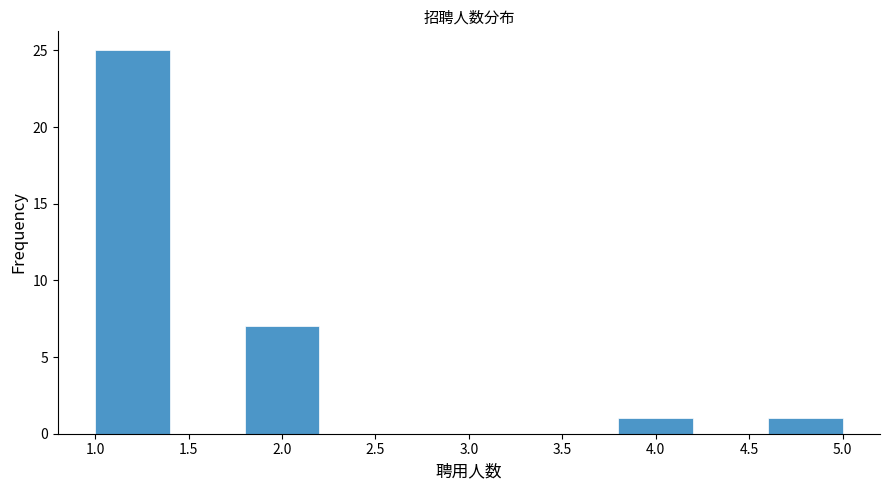

Reading left to right, list every bar in this chart as the range it spans on the x-axis followed by its height. The values are not printed on the chart, so give them approximately, as read against the axis.

1.0 to 1.4: 25
1.4 to 1.8: 0
1.8 to 2.2: 7
2.2 to 2.6: 0
2.6 to 3.0: 0
3.0 to 3.4: 0
3.4 to 3.8: 0
3.8 to 4.2: 1
4.2 to 4.6: 0
4.6 to 5.0: 1